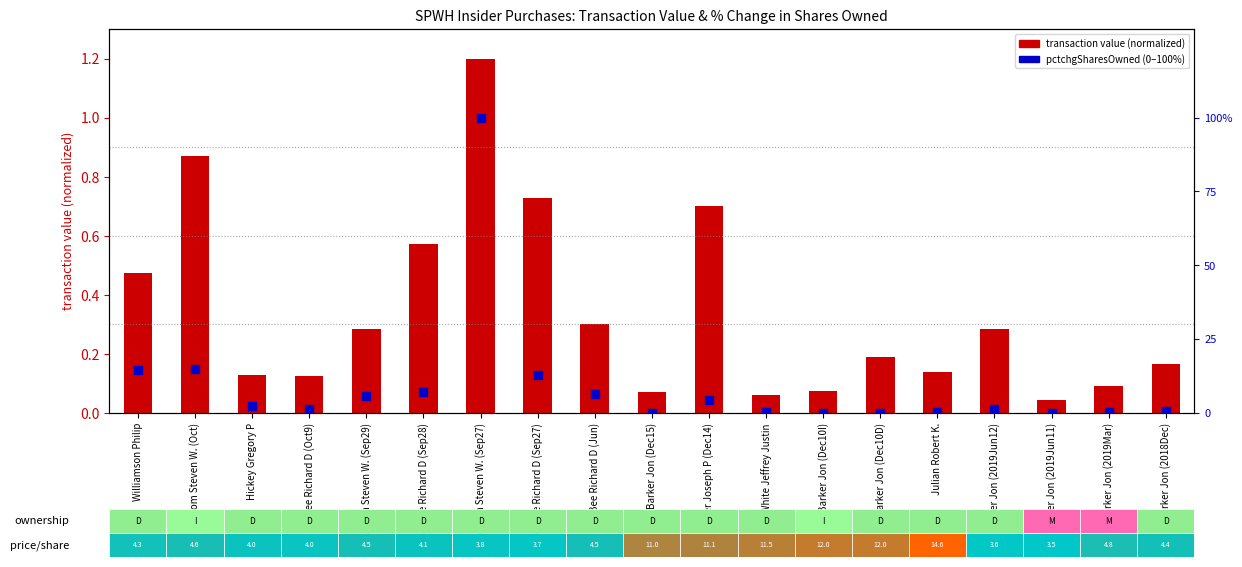

Which series has the largest total across all categories?

pctchgSharesOwned (scaled 0-100)